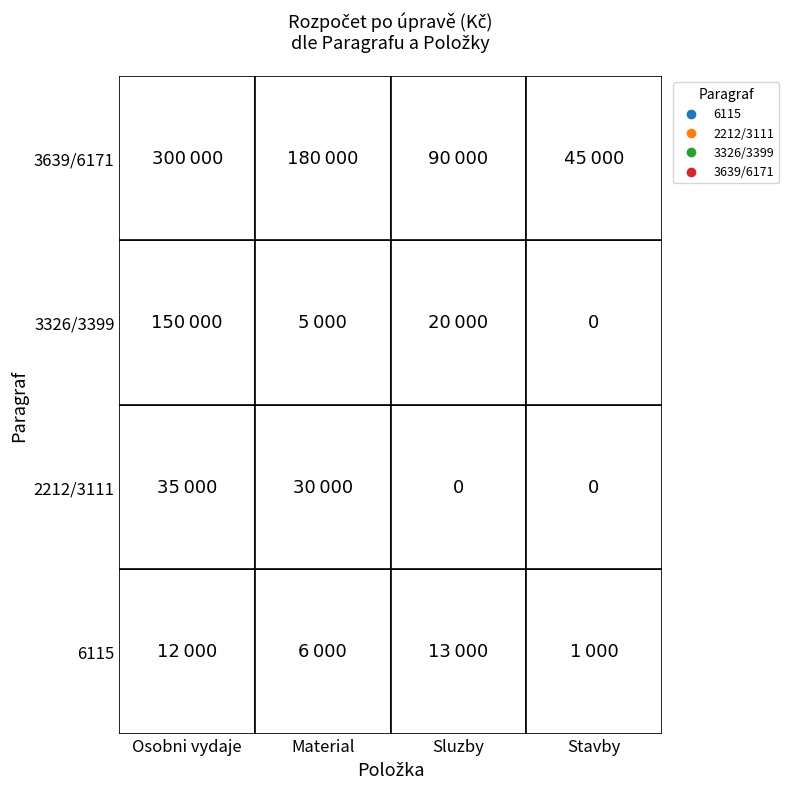

At how many categories does at least one series exceed 31062?

4